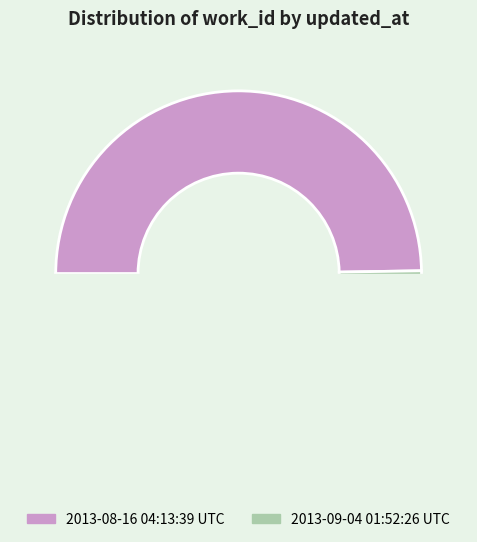

Do 2013-09-04 01:52:26 UTC and 2013-08-16 04:13:39 UTC together represent more than half of the pie?

Yes